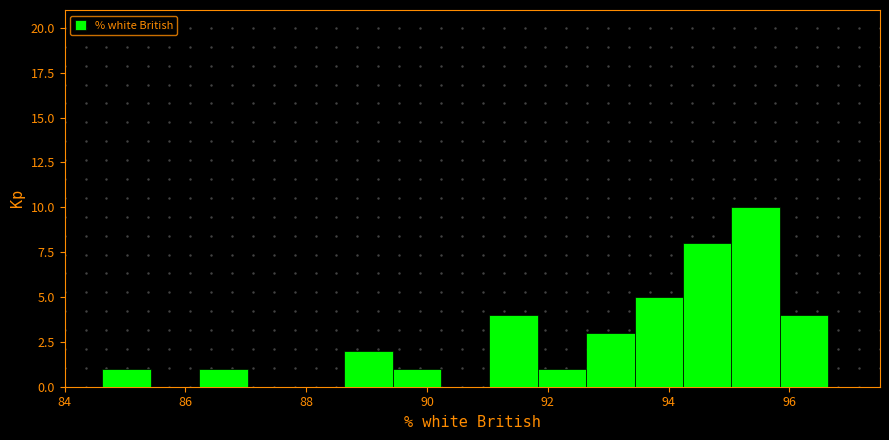

Which range on the x-axis has the tallest bar?

95.0 to 95.8